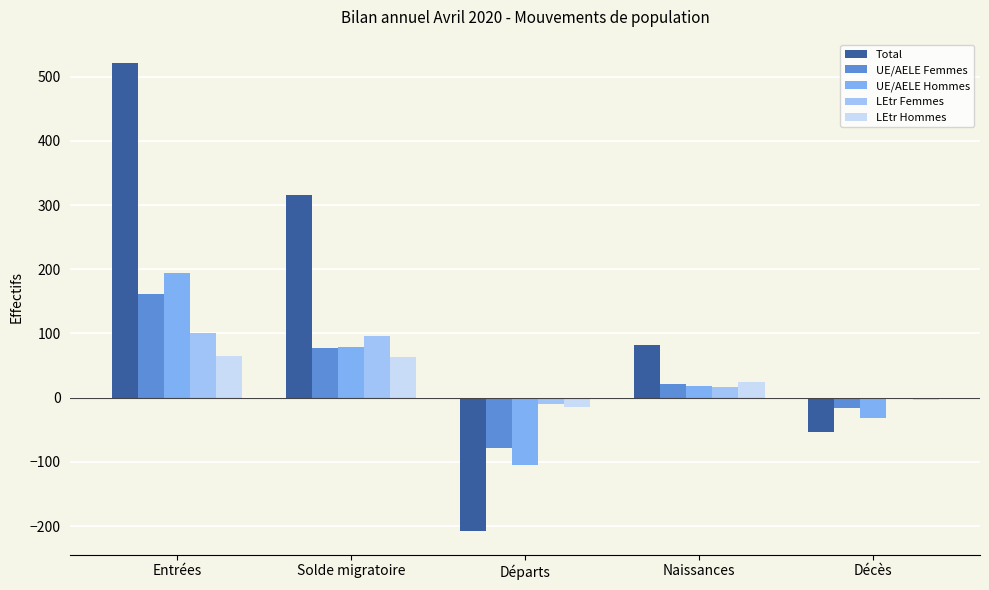

Is the value of UE/AELE Femmes at Entrées greater than the value of LEtr Femmes at Décès?

Yes